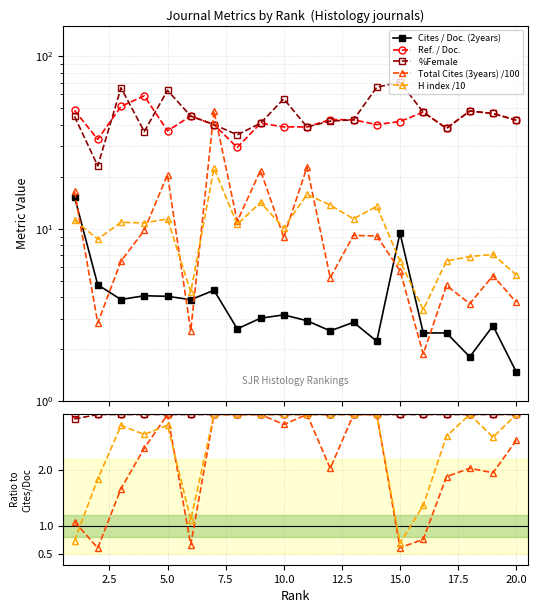

True or false: H index /10 has more than 1 points higher than both neighbors.

True